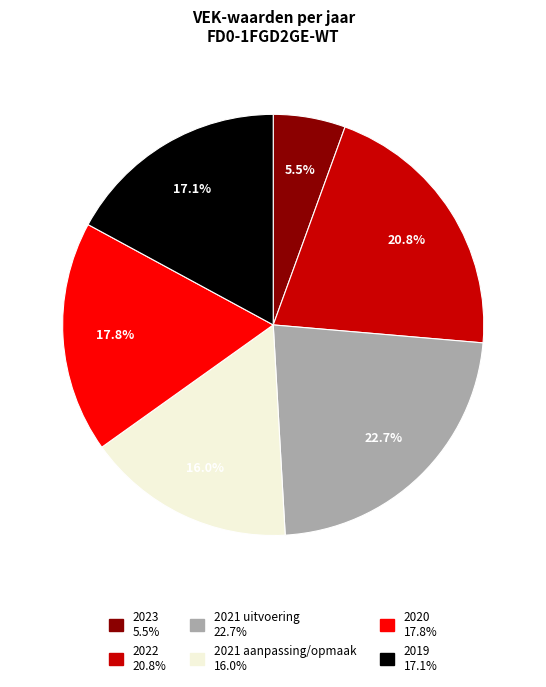

Which slice is the smallest?

2023